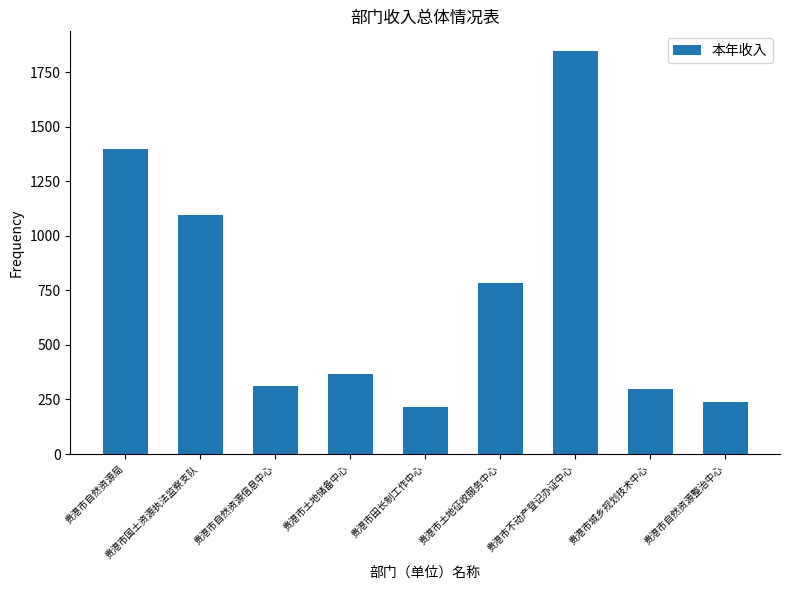

Reading right to left, extract all data points from this chart.

贵港市自然资源整治中心=240.8	贵港市城乡规划技术中心=296.8	贵港市不动产登记办证中心=1845.7	贵港市土地征收服务中心=786.4	贵港市田长制工作中心=215.2	贵港市土地储备中心=368.9	贵港市自然资源信息中心=312.5	贵港市国土资源执法监察支队=1097.8	贵港市自然资源局=1397.8